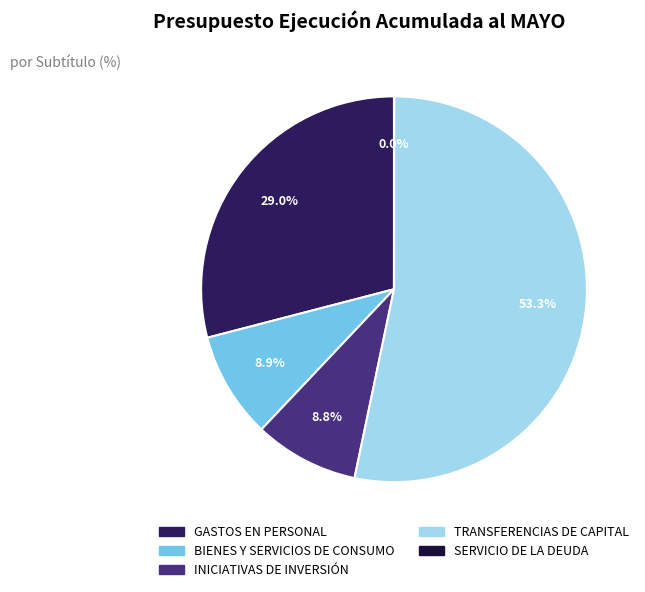

Which slice is the largest?

TRANSFERENCIAS DE CAPITAL